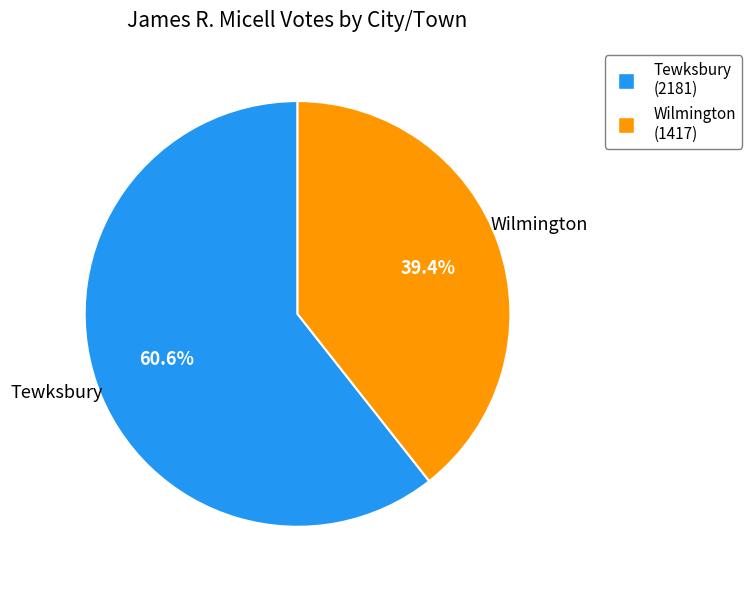

Which slice is the largest?

Tewksbury